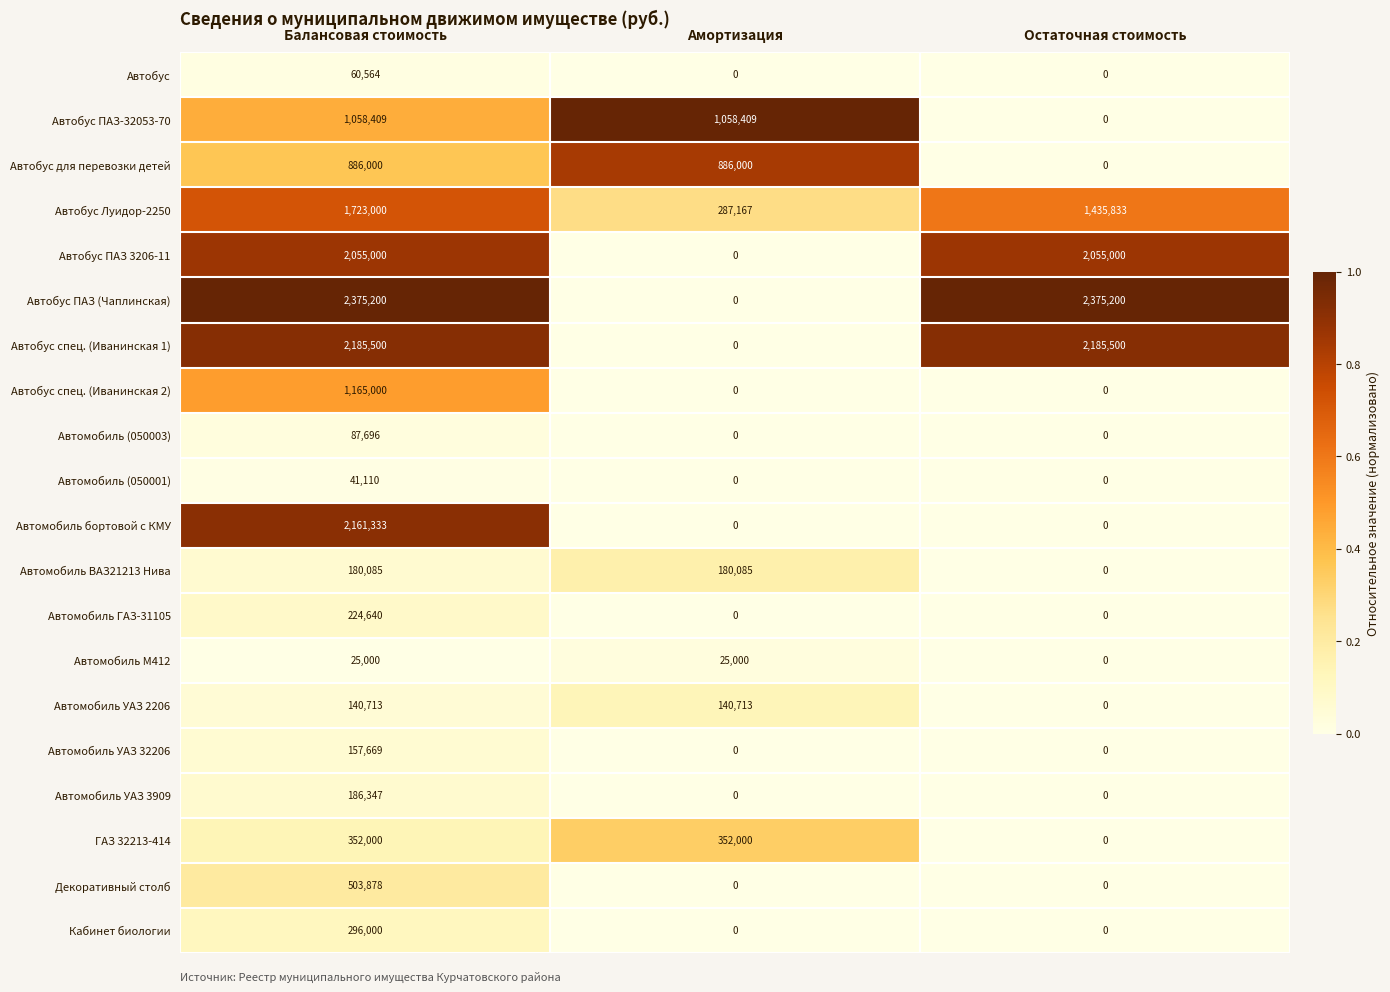

What is the difference between the maximum and minimum values in the Автобус Луидор-2250 series?

1435833